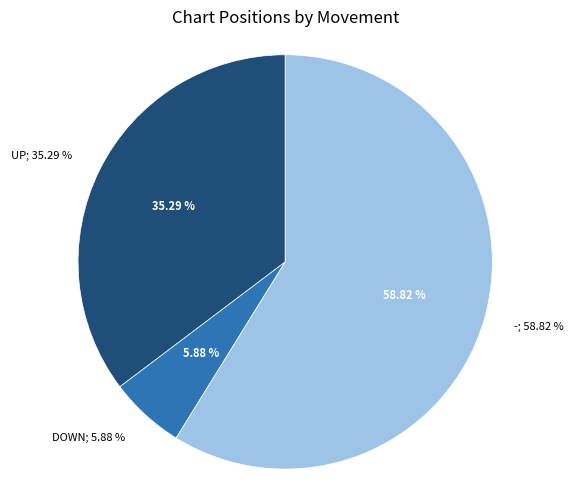

Rank the categories by value from highest to lowest.

-, up, down